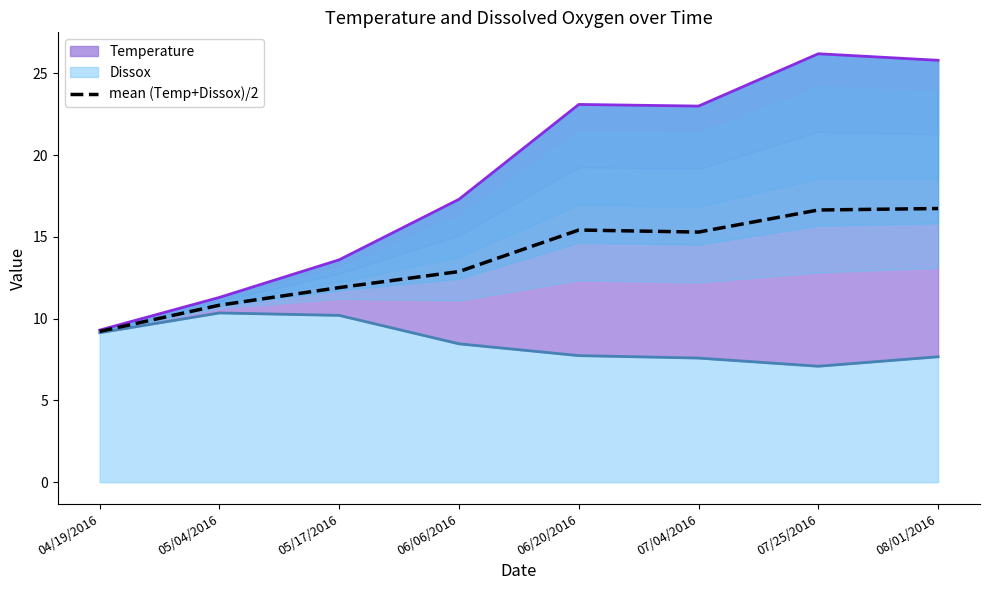

Is it true that the value at 05/04/2016 is 10.8?

True